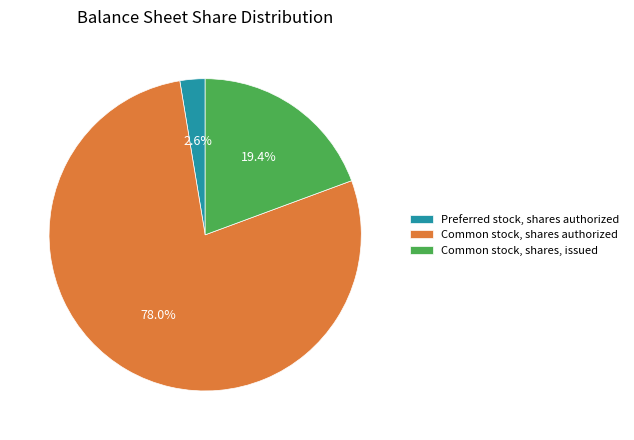

Which slice represents more than half of the pie?

Common stock, shares authorized